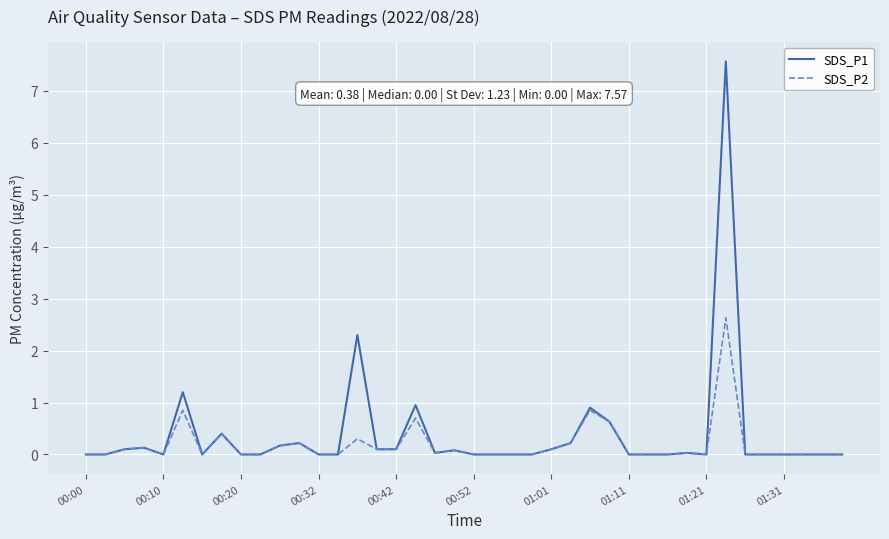

What is the highest value of the SDS_P2 series?

2.6